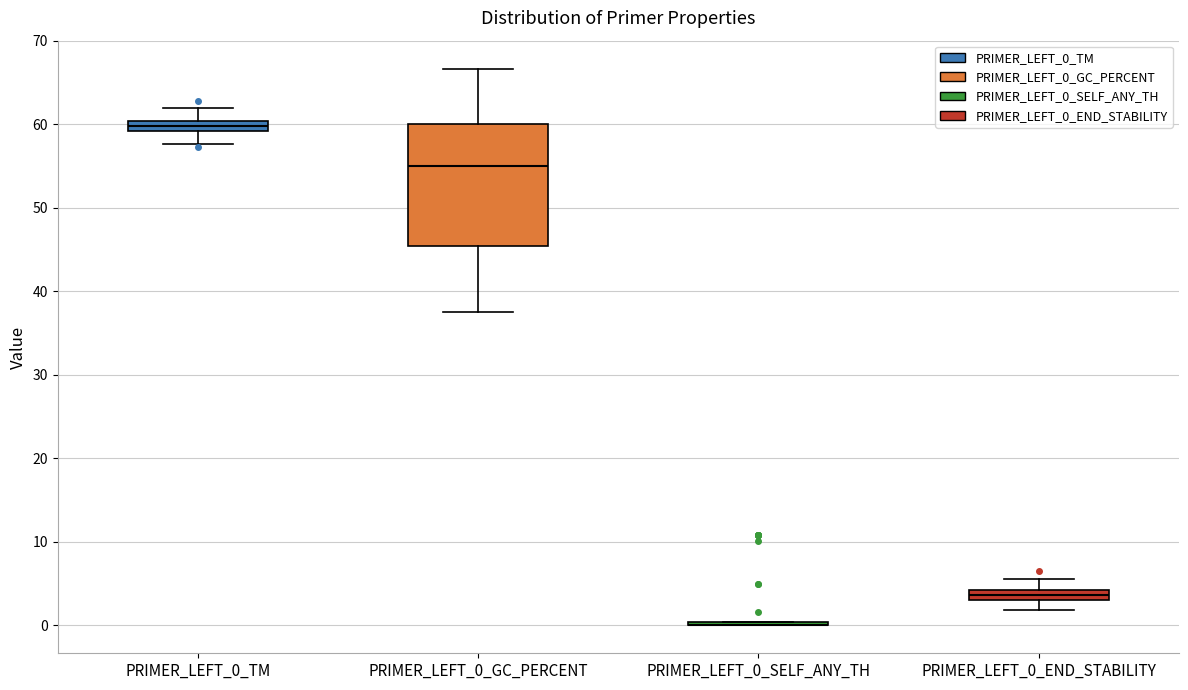

Comparing the boxes themselves (not the whiskers), which one is the tallest?

PRIMER_LEFT_0_GC_PERCENT